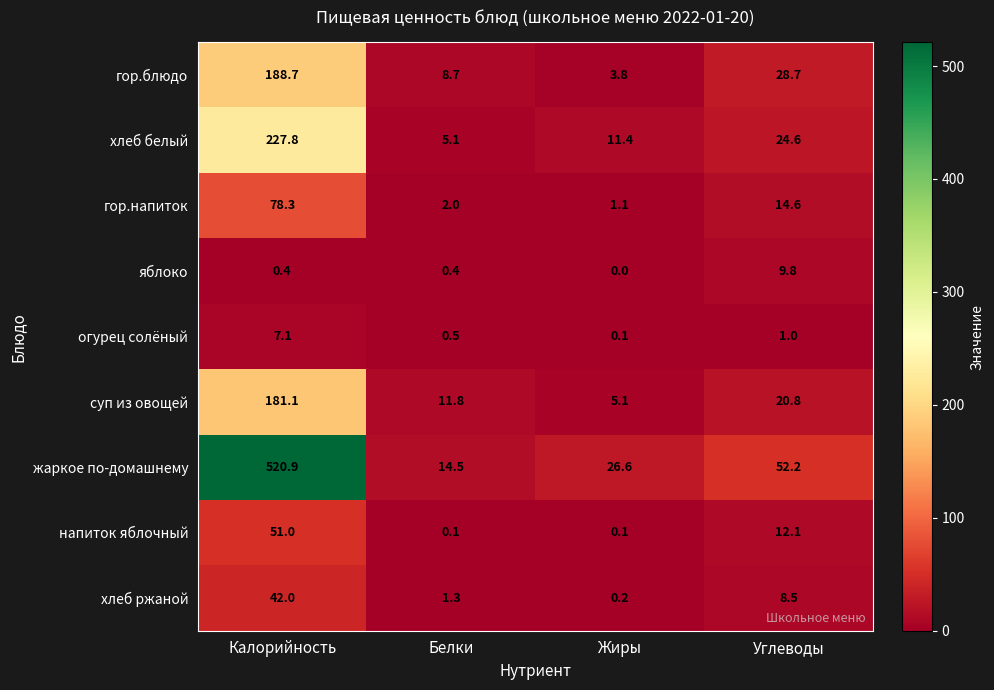

What is the maximum value shown in the chart?

520.9